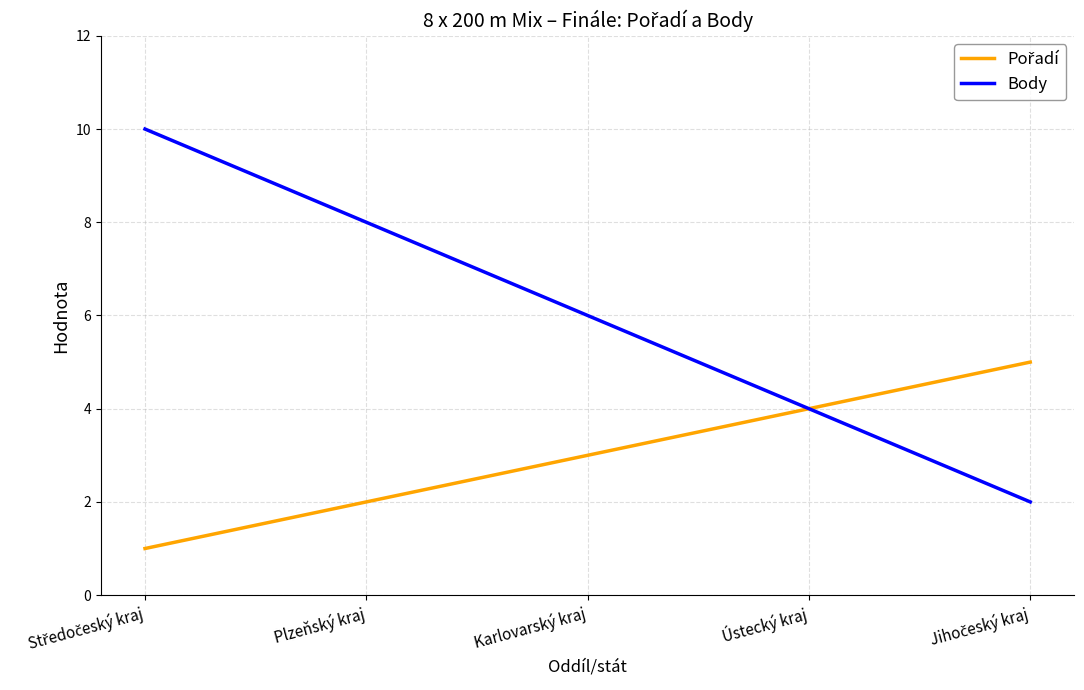

Which series has the largest total across all categories?

Body